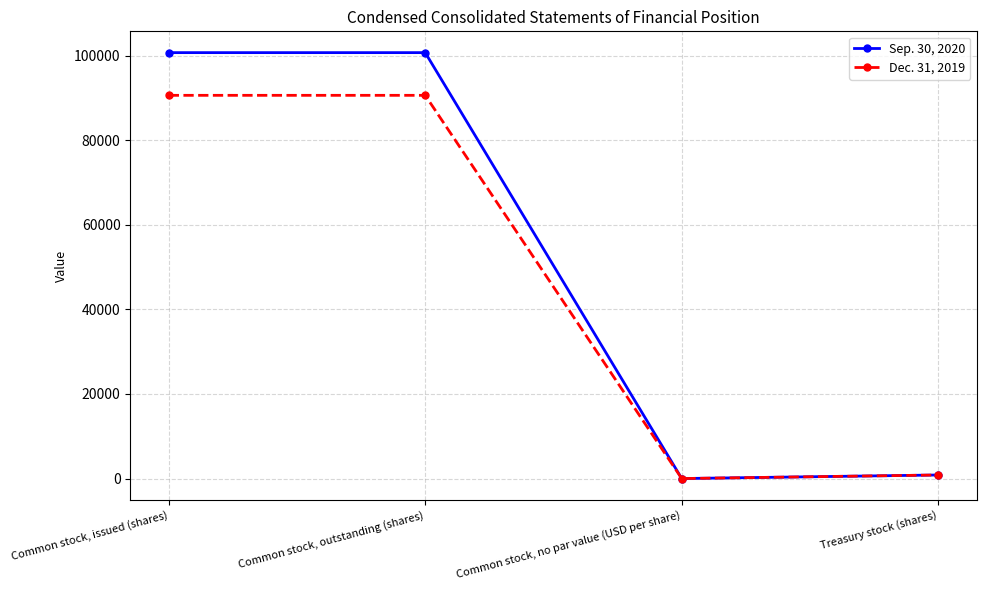

Reading left to right, transcribe all the data shown in this chart.

Sep. 30, 2020: 100746	100746	0	842
Dec. 31, 2019: 90646	90646	0	842